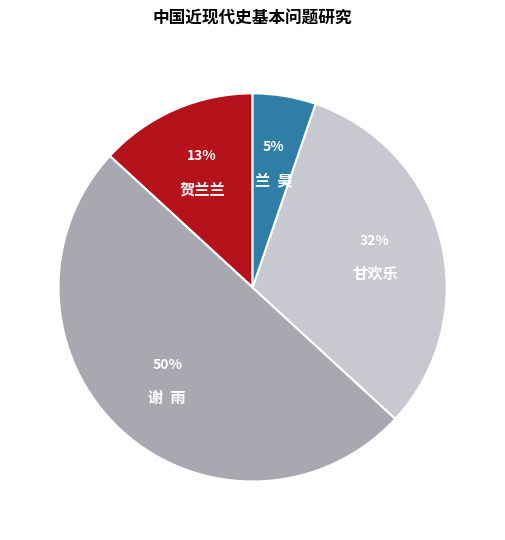

Does 贺兰兰 account for over 50% of the chart?

No